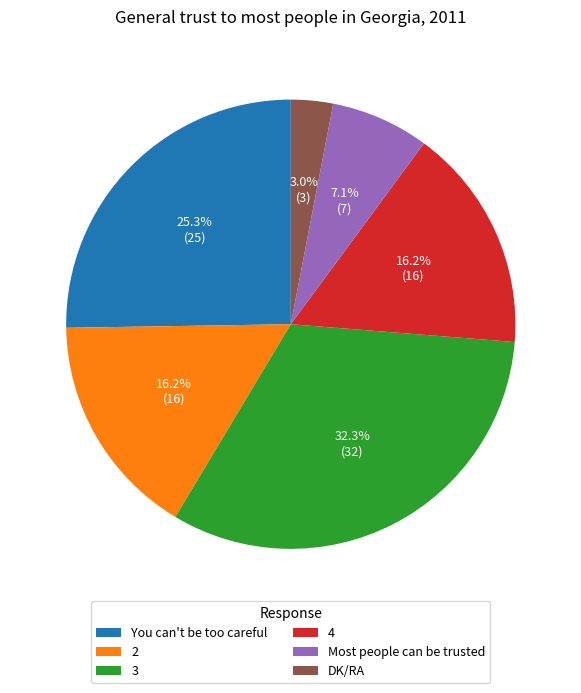

Approximately how many times larger is the value at 2 compared to Most people can be trusted?

2.3